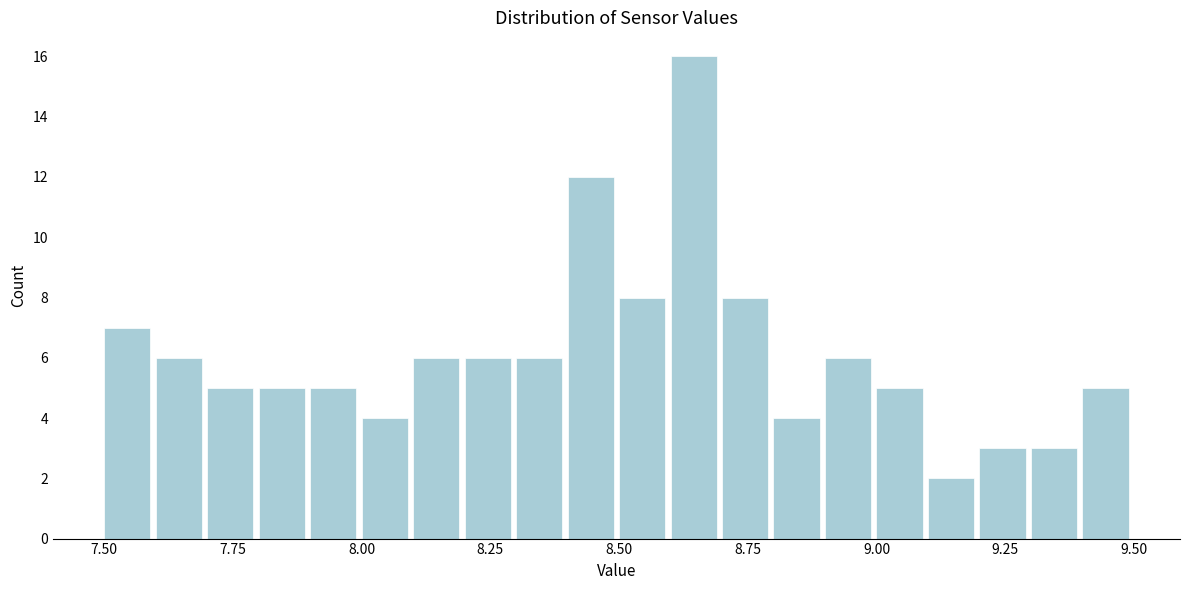

Around what value on the x-axis is the tallest bar? Give the approximate position of its centre, as read against the axis.

8.65